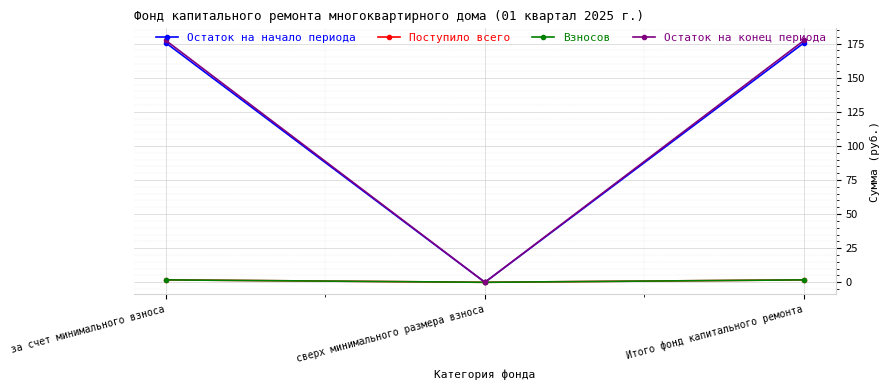

True or false: Поступило всего has a value of 1.8 at за счет минимального взноса.

True